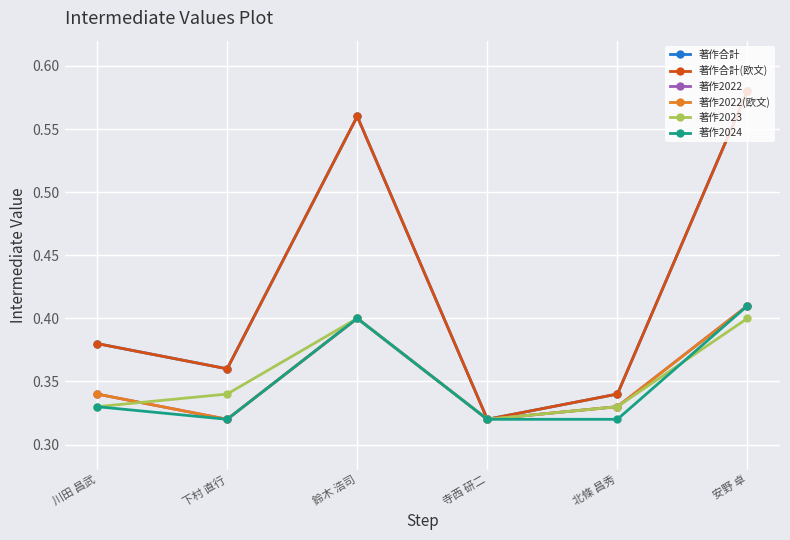

What is the value of the 著作2022 point at the 3rd from the left?

0.4